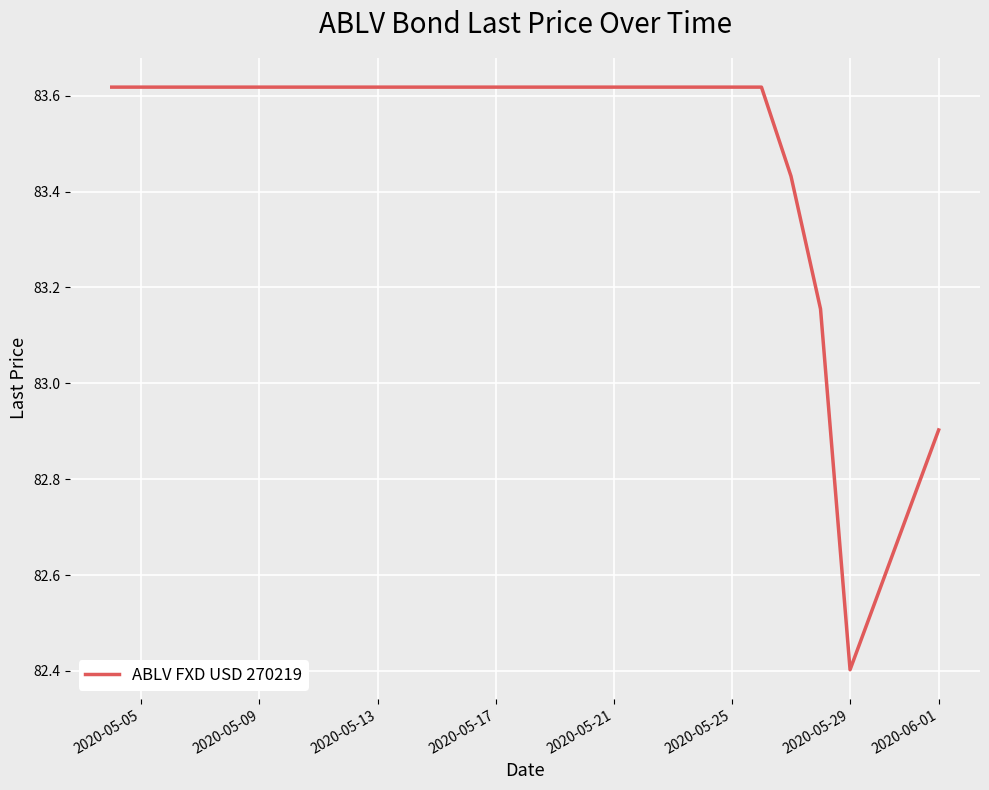

What is the smallest value displayed?

82.4